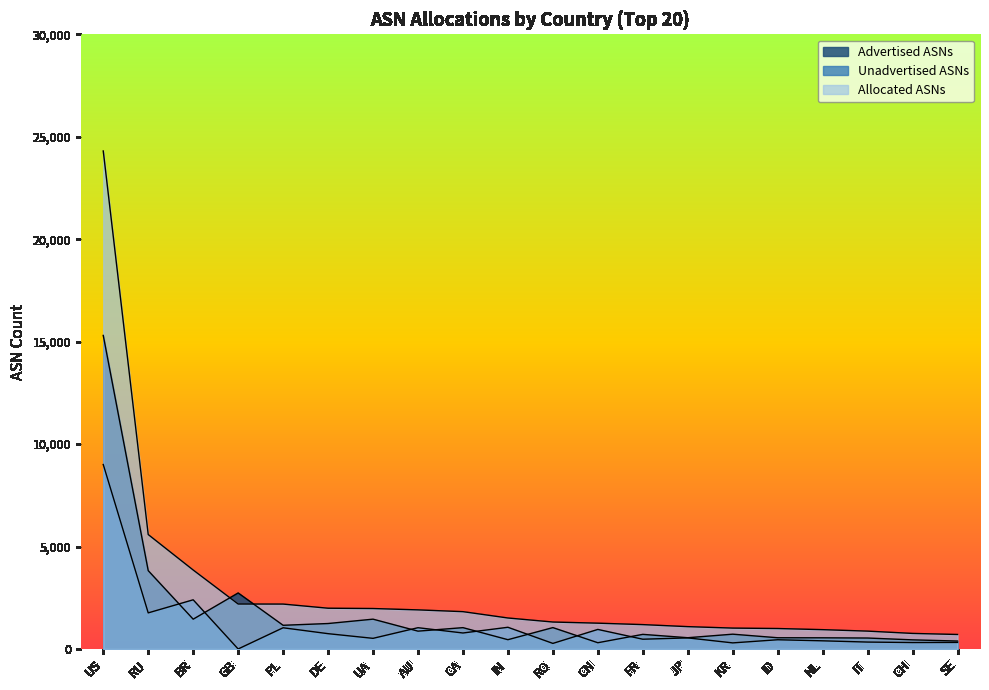

The Unadvertised ASNs series shows 545 at CH. True or false?

False